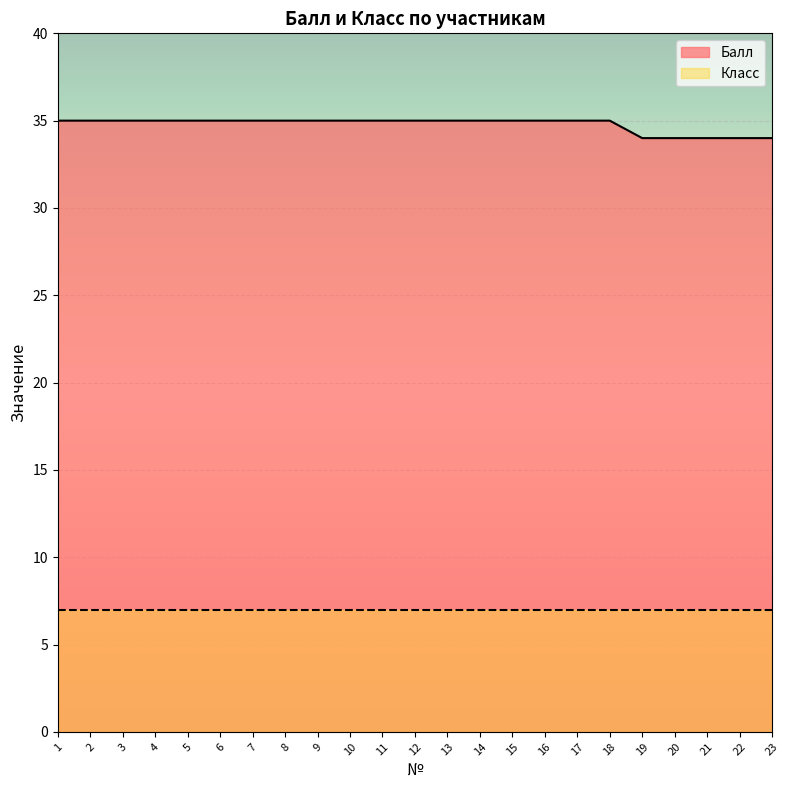

What is the smallest value displayed?

7